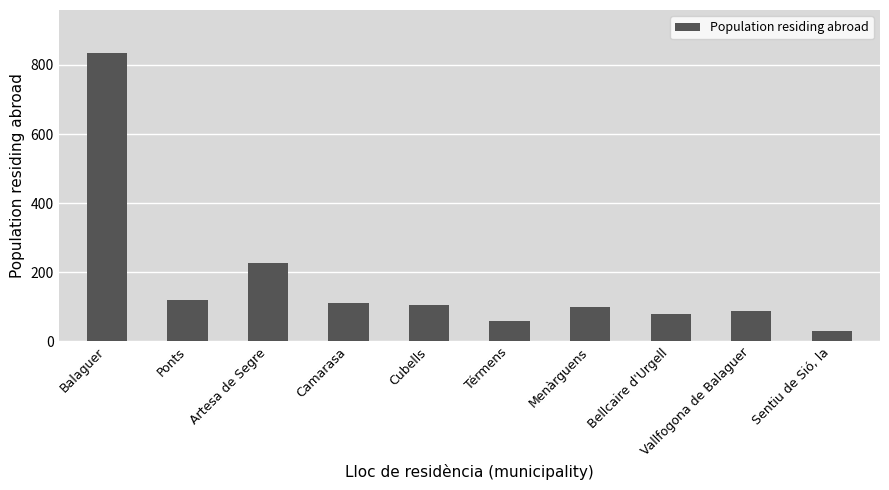

What is the label of the 10th bar from the left?

Sentiu de Sió, la